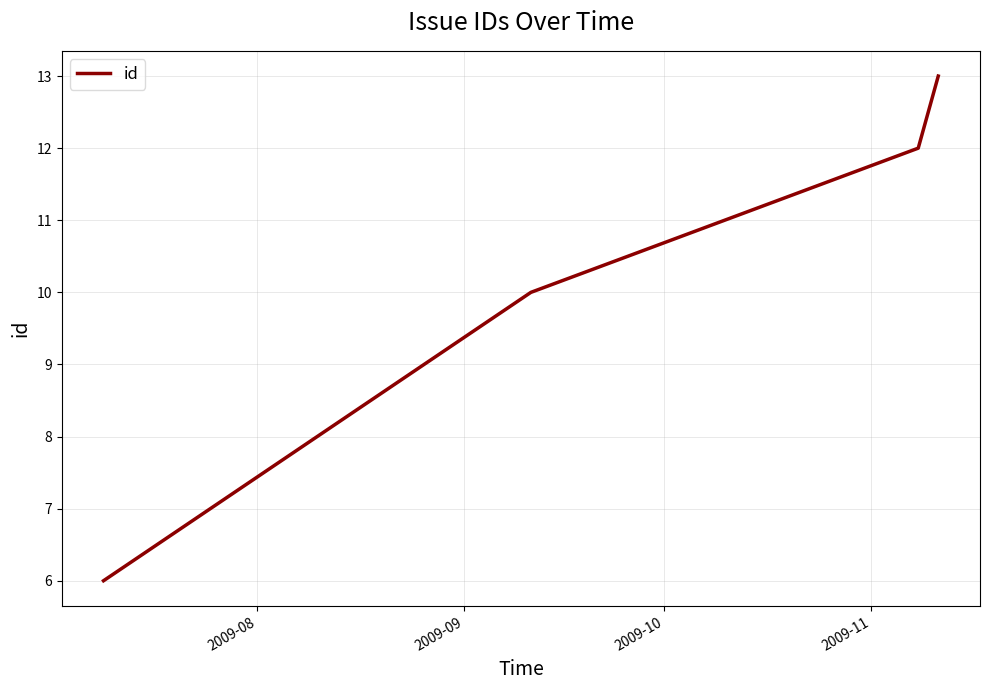

True or false: the data has more than 2 interior local peaks.

False